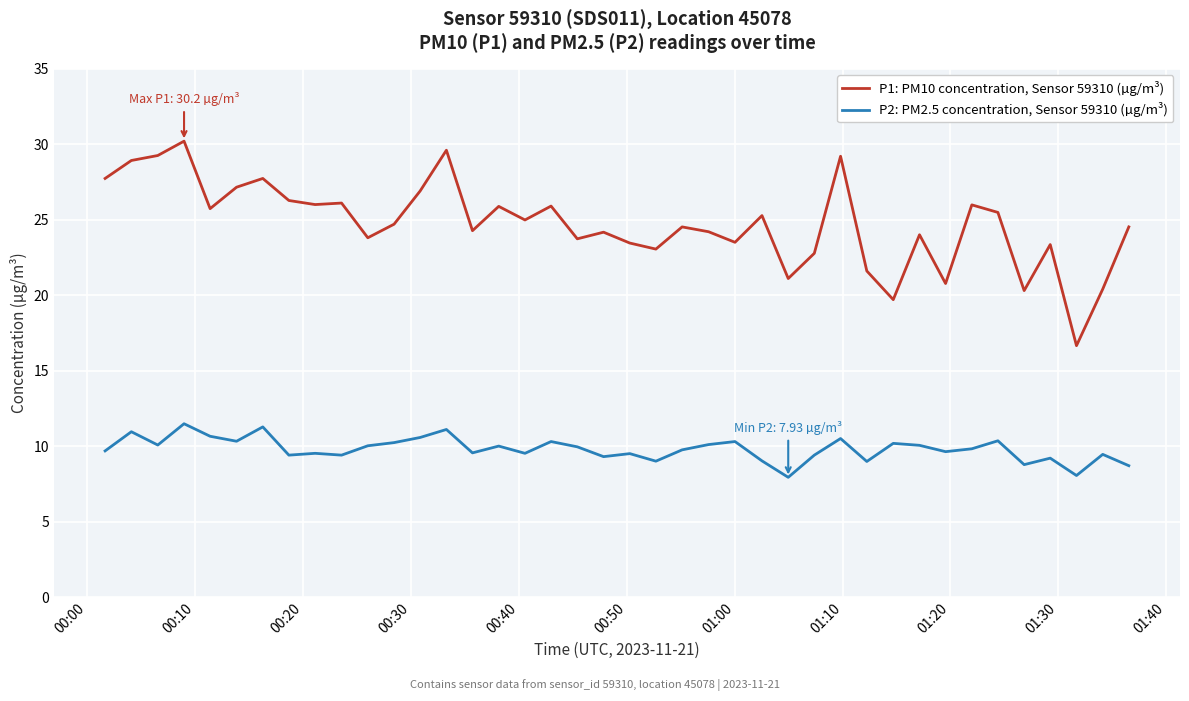

True or false: P1: PM10 concentration, Sensor 59310 (µg/m³) and P2: PM2.5 concentration, Sensor 59310 (µg/m³) intersect in this chart.

False